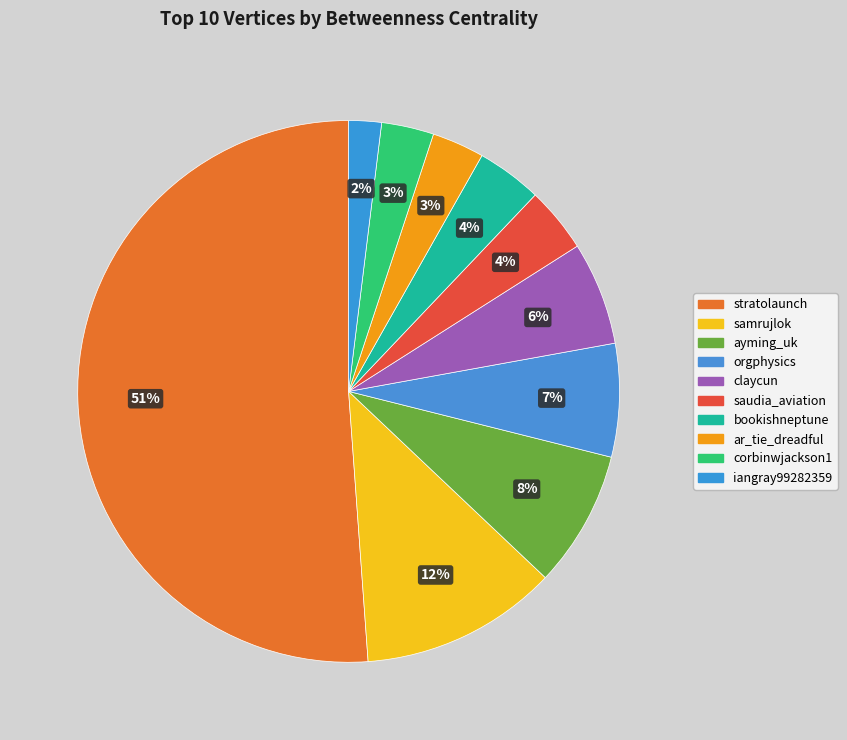

How many segments does this pie chart have?

10